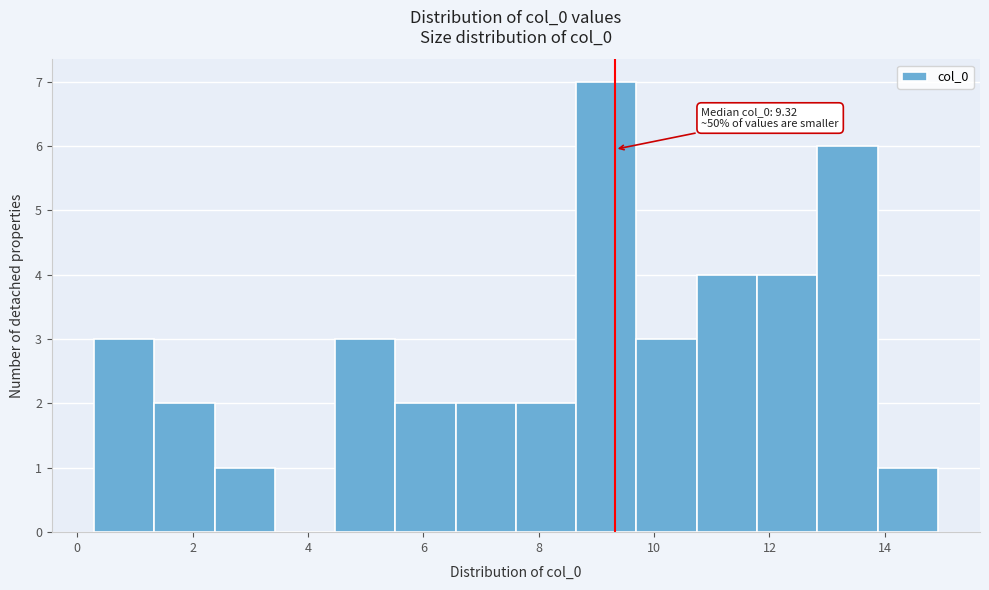

Over which range of the x-axis is the bar tallest?

8.6 to 9.6